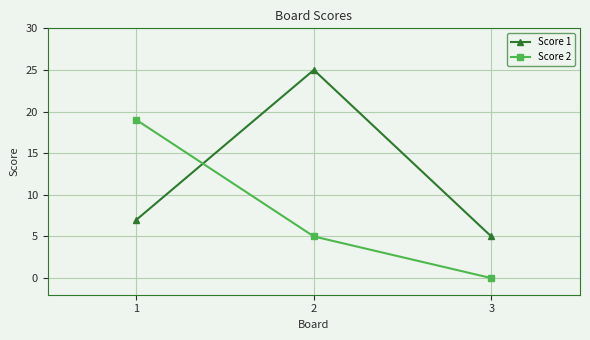

Read the Score 1 value at 1, to the nearest 10.

10